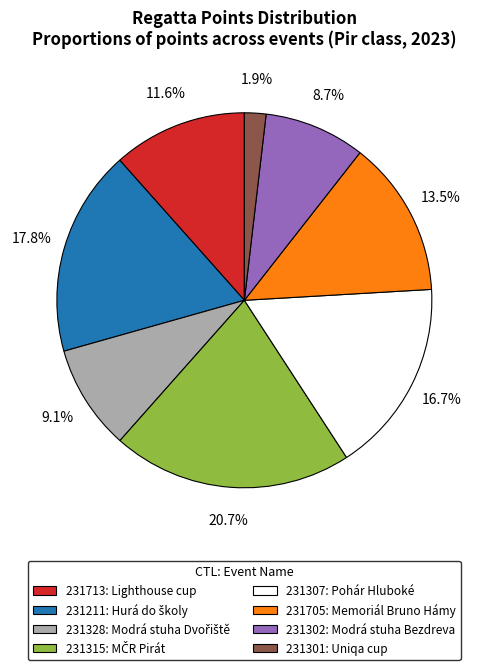

To the nearest percent, what portion does 231328 represent?

9%